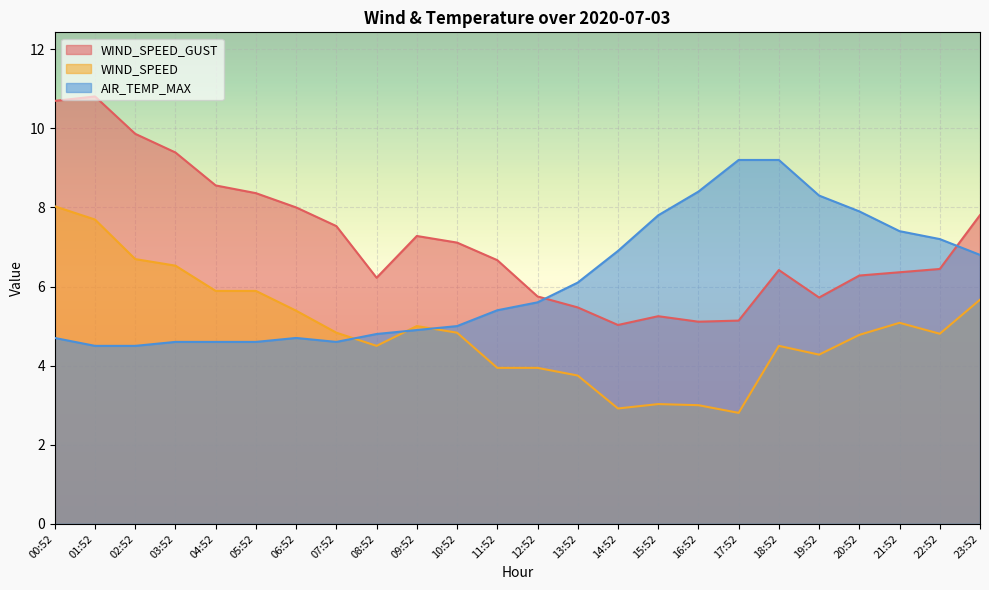

The AIR_TEMP_MAX series shows 6.6 at 03:52. True or false?

False